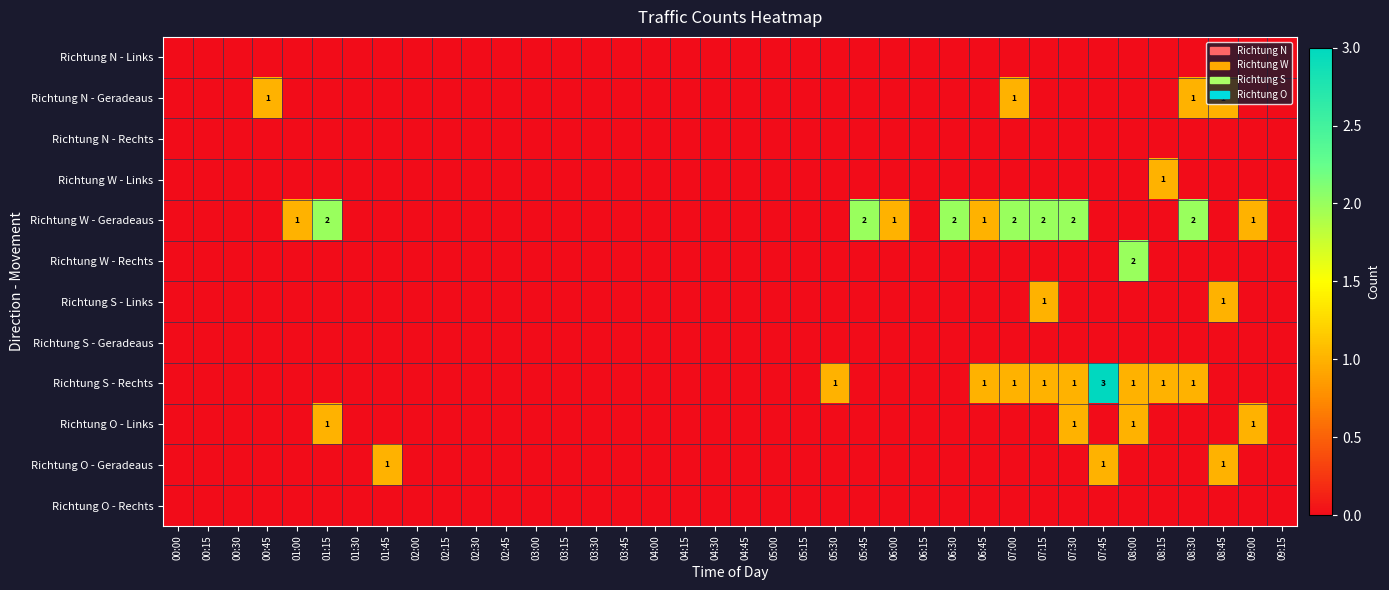

The value of Richtung S - Rechts at 05:30 is 1. True or false?

True